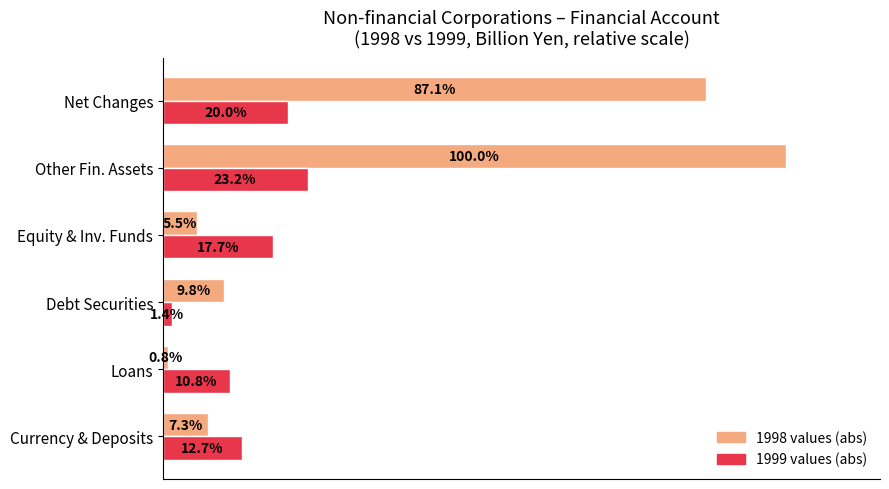

At which category does the chart reach its minimum across all series?

Loans